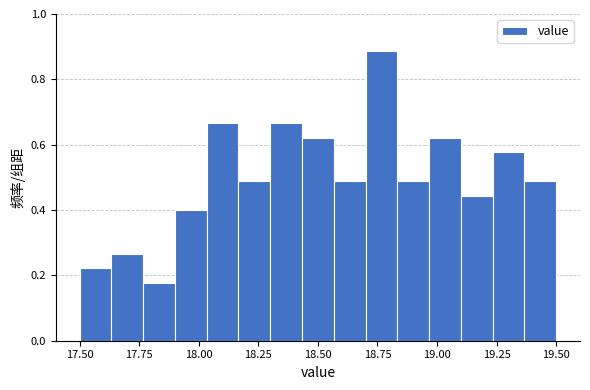

Around what value on the x-axis is the tallest bar? Give the approximate position of its centre, as read against the axis.

18.75